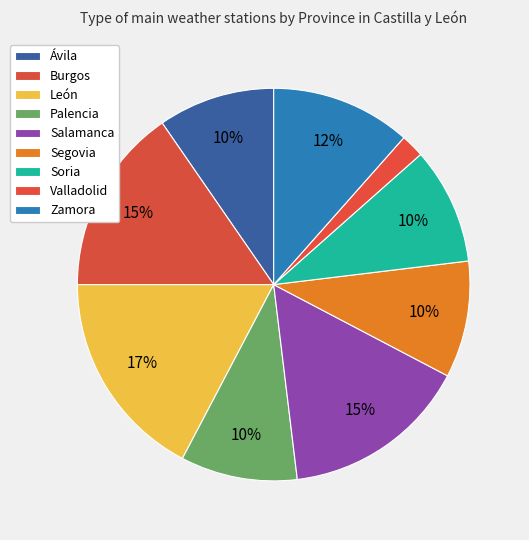

Count the number of slices in the pie.

9